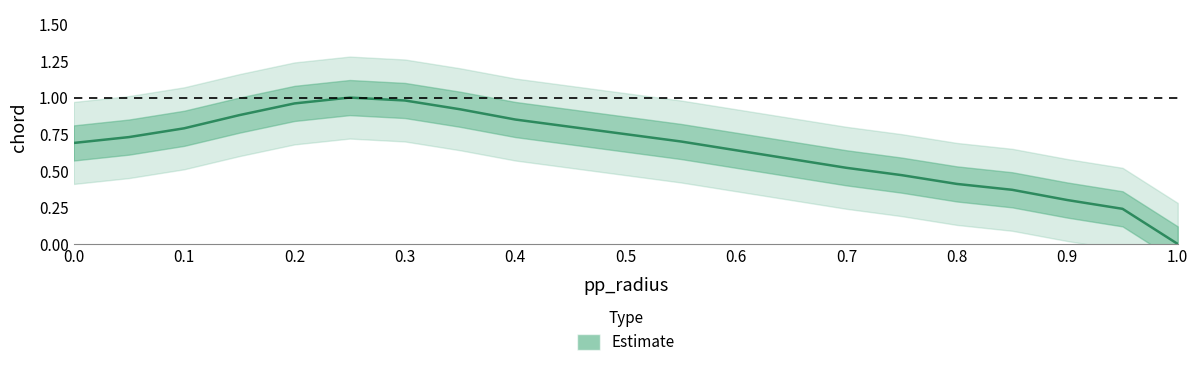

True or false: the data shows 1.6 at 0.3.

False